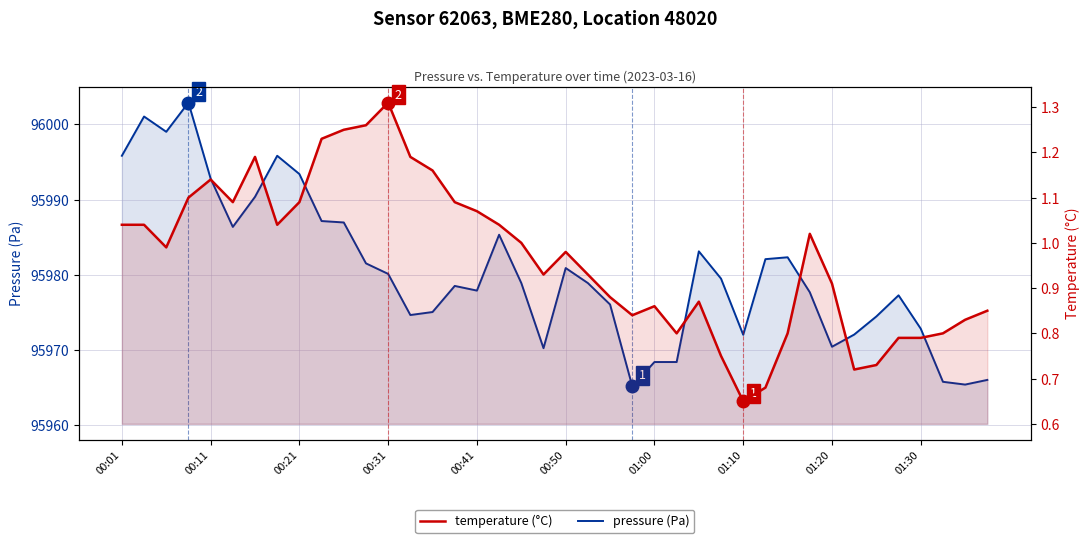

Reading right to left, extract all data points from this chart.

pressure (Pa): 95966.0	95965.4	95965.8	95972.8	95977.3	95974.5	95972.1	95970.4	95977.7	95982.3	95982.1	95972.0	95979.5	95983.1	95968.4	95968.4	95965.2	95976.1	95978.9	95980.9	95970.2	95978.9	95985.3	95977.9	95978.5	95975.1	95974.7	95980.1	95981.5	95987.0	95987.2	95993.4	95995.8	95990.4	95986.4	95992.8	96002.9	95999.0	96001.1	95995.8
temperature (°C): 0.8	0.8	0.8	0.8	0.8	0.7	0.7	0.9	1.0	0.8	0.7	0.7	0.8	0.9	0.8	0.9	0.8	0.9	0.9	1.0	0.9	1.0	1.0	1.1	1.1	1.2	1.2	1.3	1.3	1.2	1.2	1.1	1.0	1.2	1.1	1.1	1.1	1.0	1.0	1.0